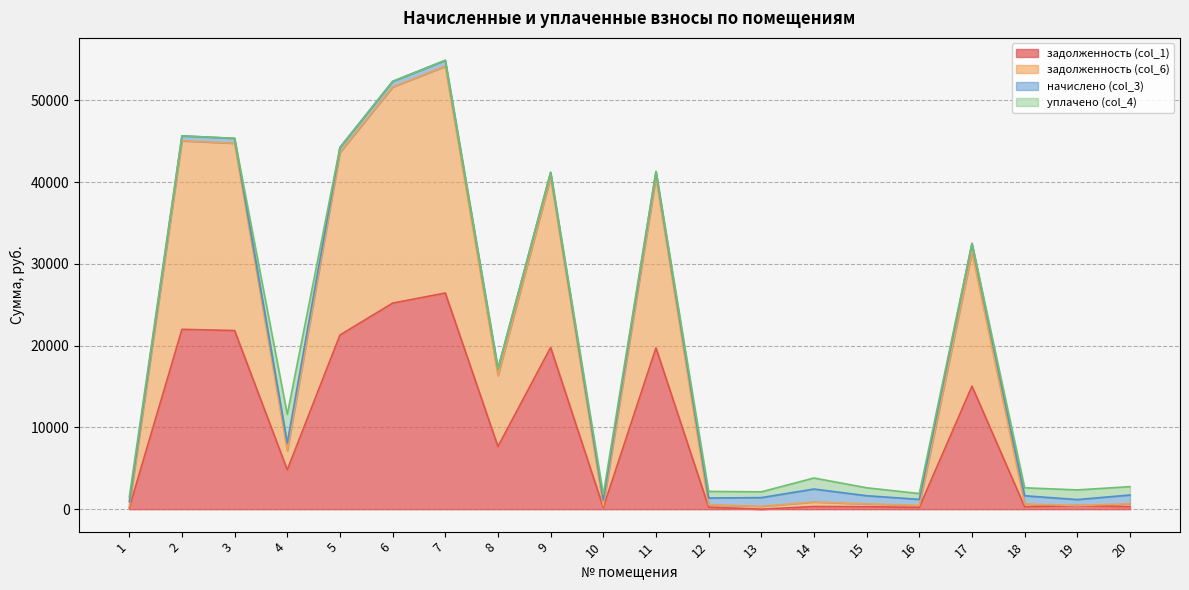

What are all the series names shown in the legend?

задолженность (col_1), задолженность (col_6), начислено (col_3), уплачено (col_4)